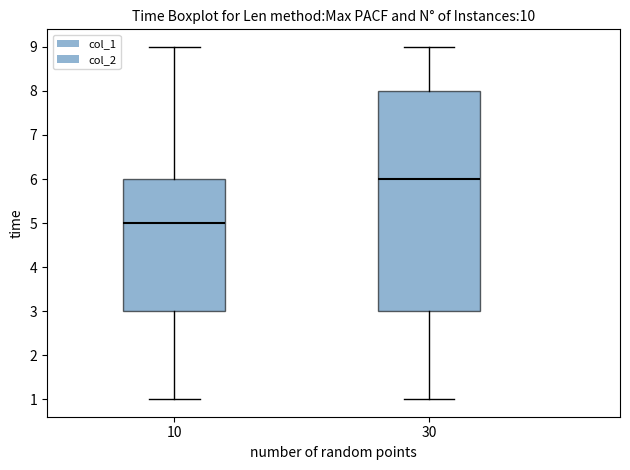

Where does the median line of the box at x = 30 sit on the y-axis? The values are not printed on the chart, so give them approximately, as read against the axis.

6